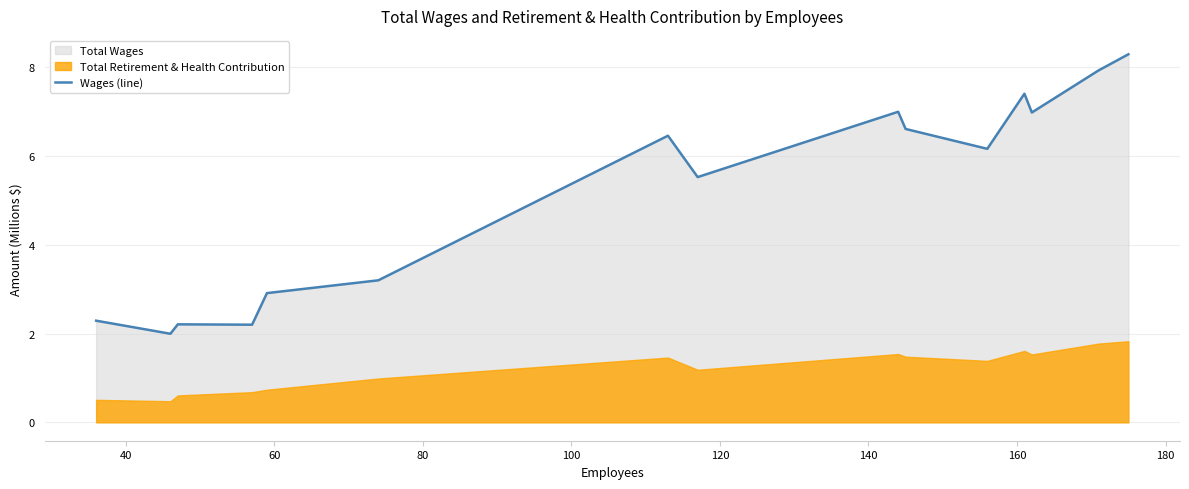

What is the lowest value of the Wages (line) series?

2.0